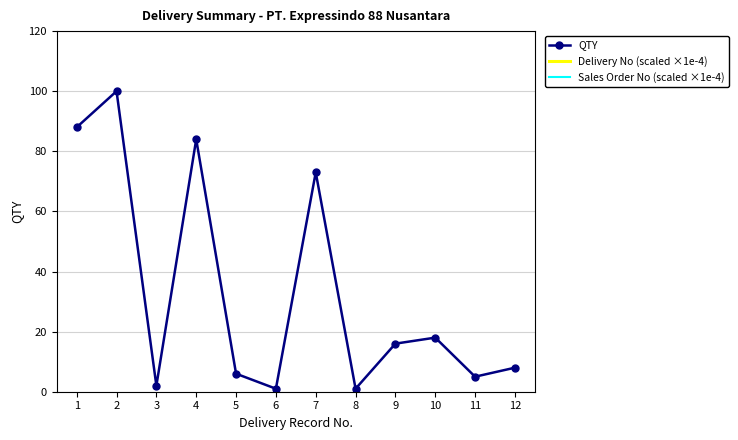

What are all the series names shown in the legend?

QTY, Delivery No (scaled ×1e-4), Sales Order No (scaled ×1e-4)